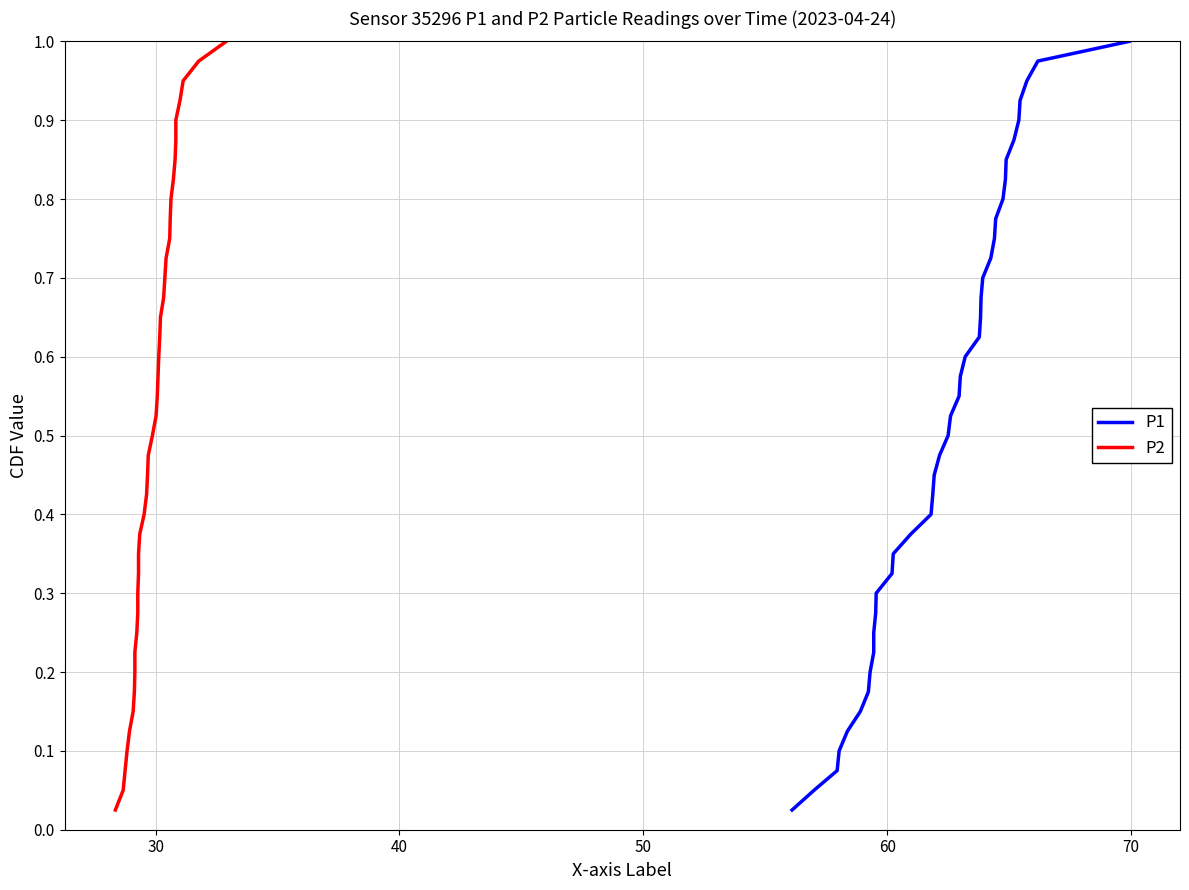

True or false: P1 and P2 intersect in this chart.

False